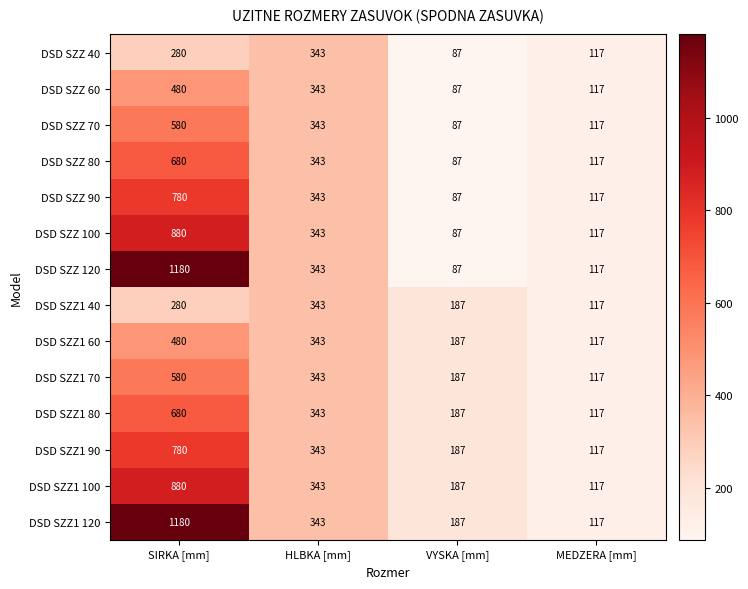

What is the average value of the DSD SZZ 40 series?

207